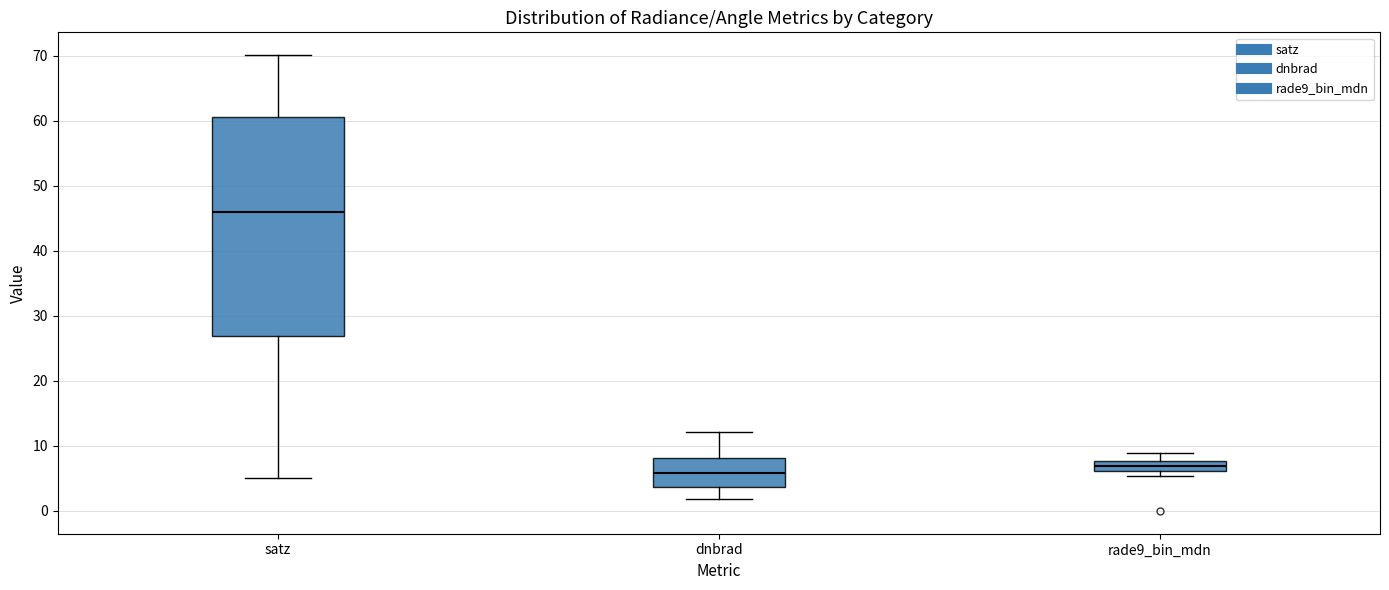

Which box is the tallest, from its lower edge to its upper edge?

satz